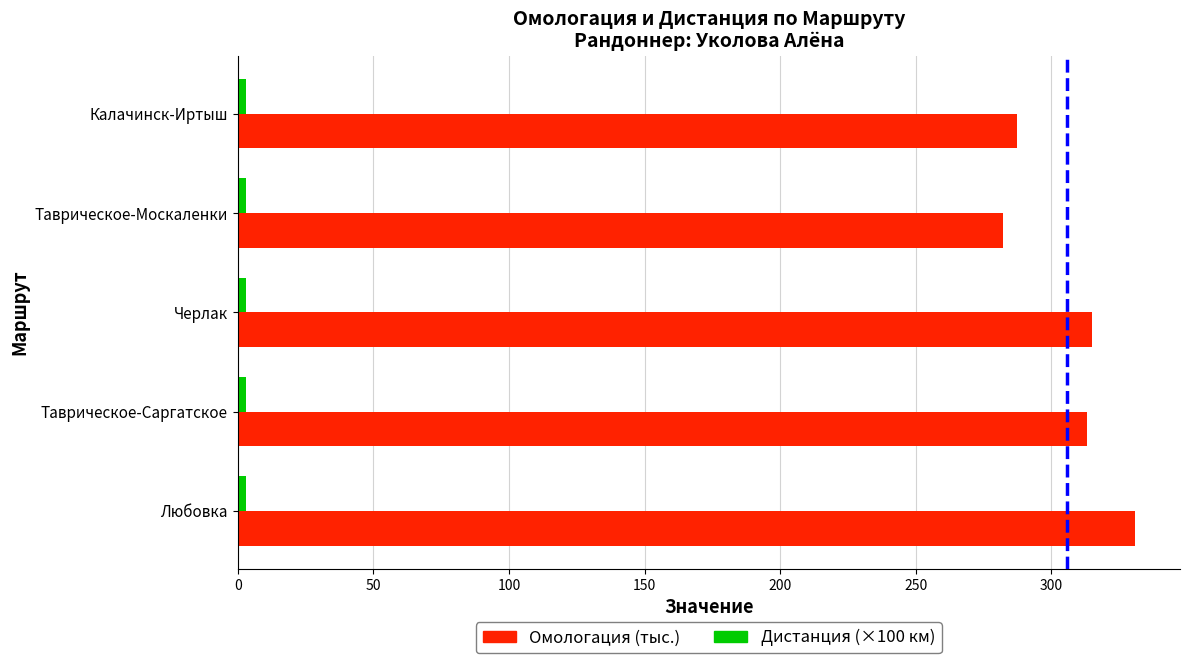

Which series has the largest total across all categories?

Омологация (тыс.)